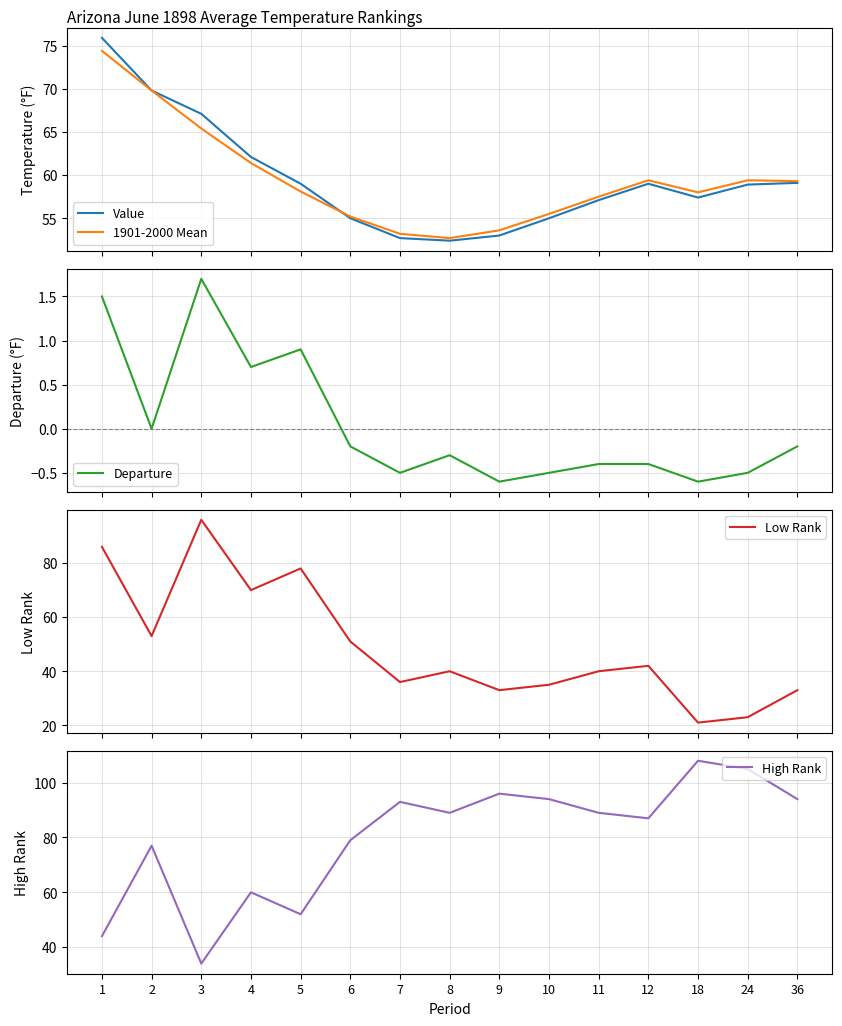

Where is the first local minimum for Departure?

2